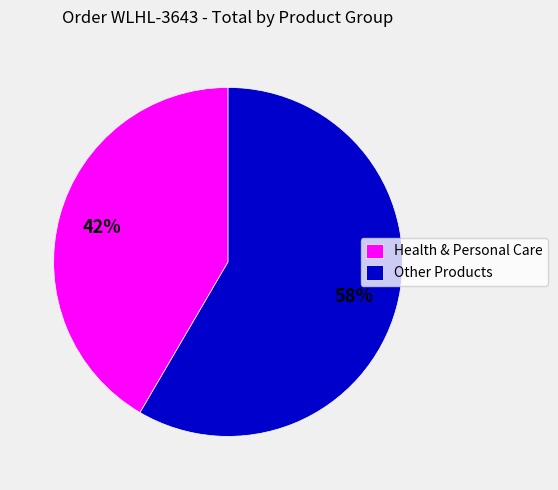

How many slices are in this pie chart?

2